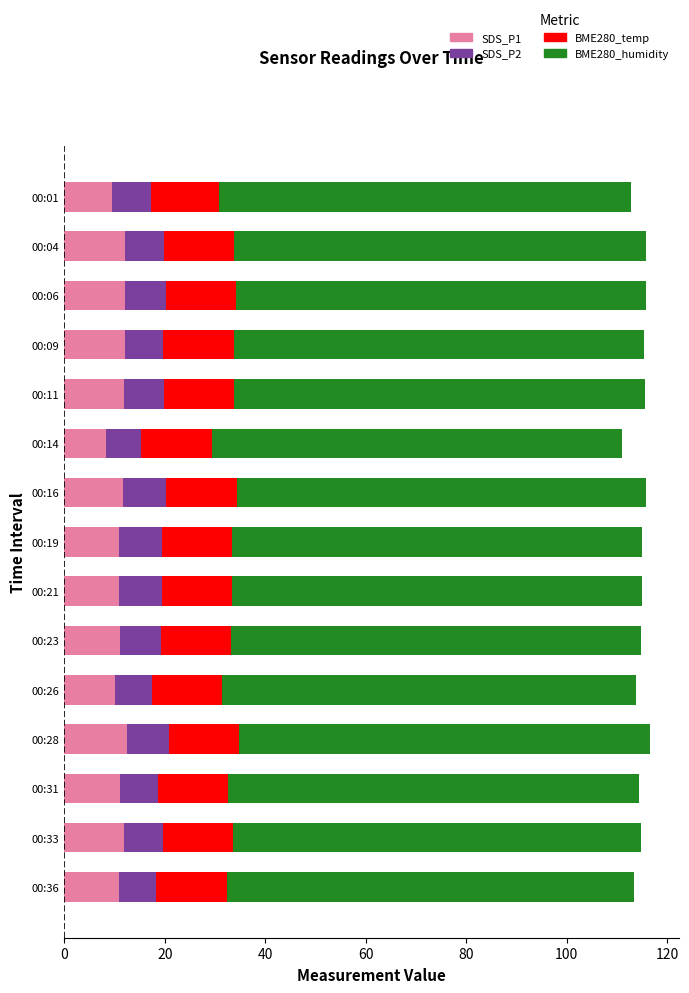

Count the number of data series in this chart.

4